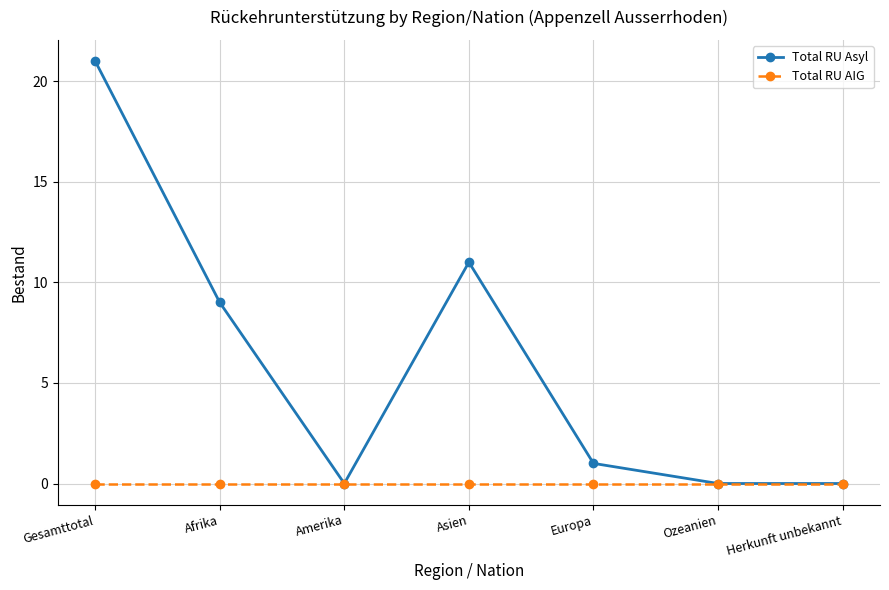

Is it true that Total RU AIG equals 0 at Gesamttotal?

True